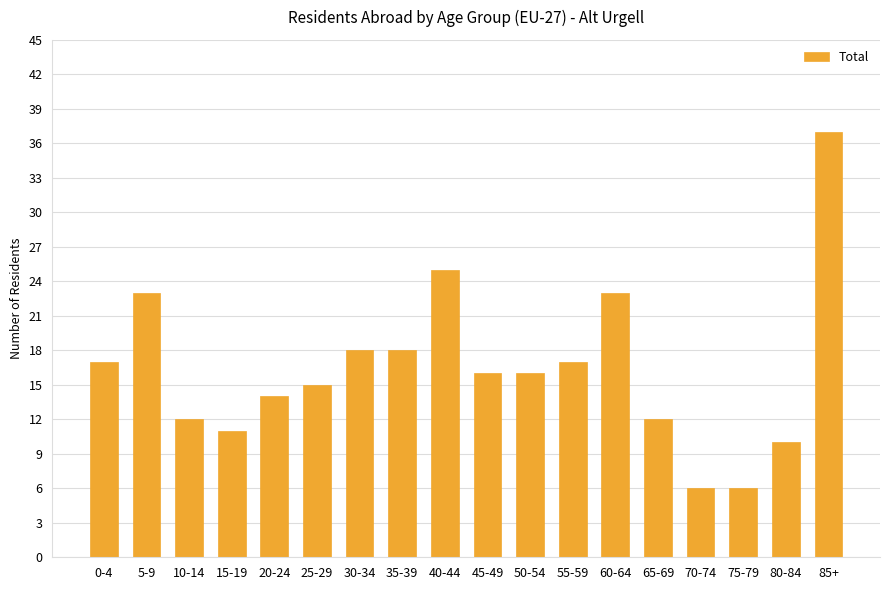

The value at 60-64 is 23. True or false?

True